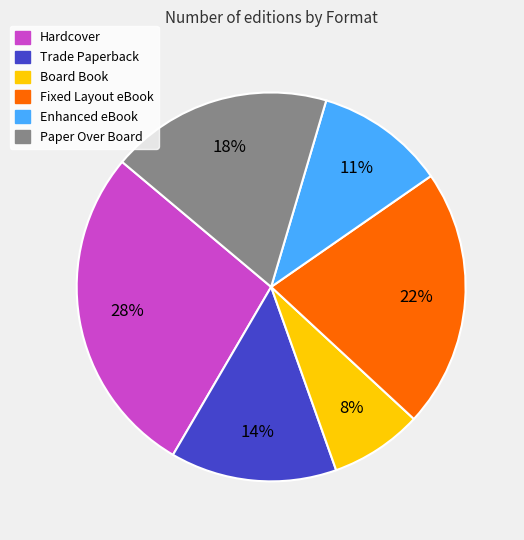

Which category has the smallest portion of the pie?

Board Book